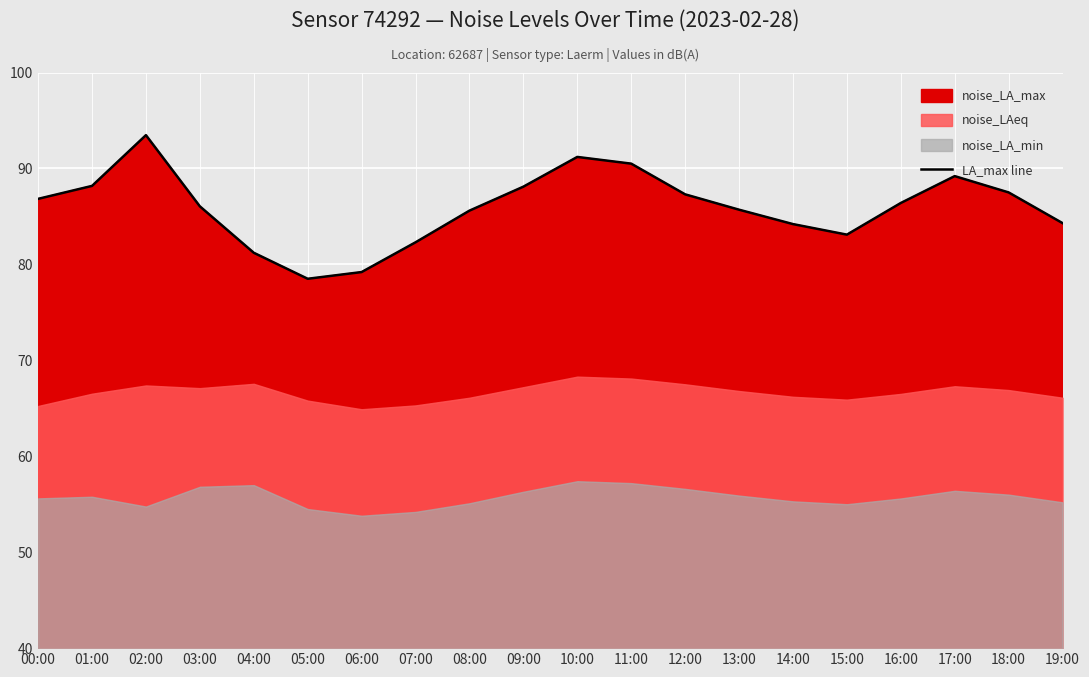

Reading left to right, extract all data points from this chart.

00:00=86.8	01:00=88.2	02:00=93.5	03:00=86.0	04:00=81.2	05:00=78.5	06:00=79.2	07:00=82.3	08:00=85.6	09:00=88.1	10:00=91.2	11:00=90.5	12:00=87.3	13:00=85.7	14:00=84.2	15:00=83.1	16:00=86.4	17:00=89.2	18:00=87.5	19:00=84.3